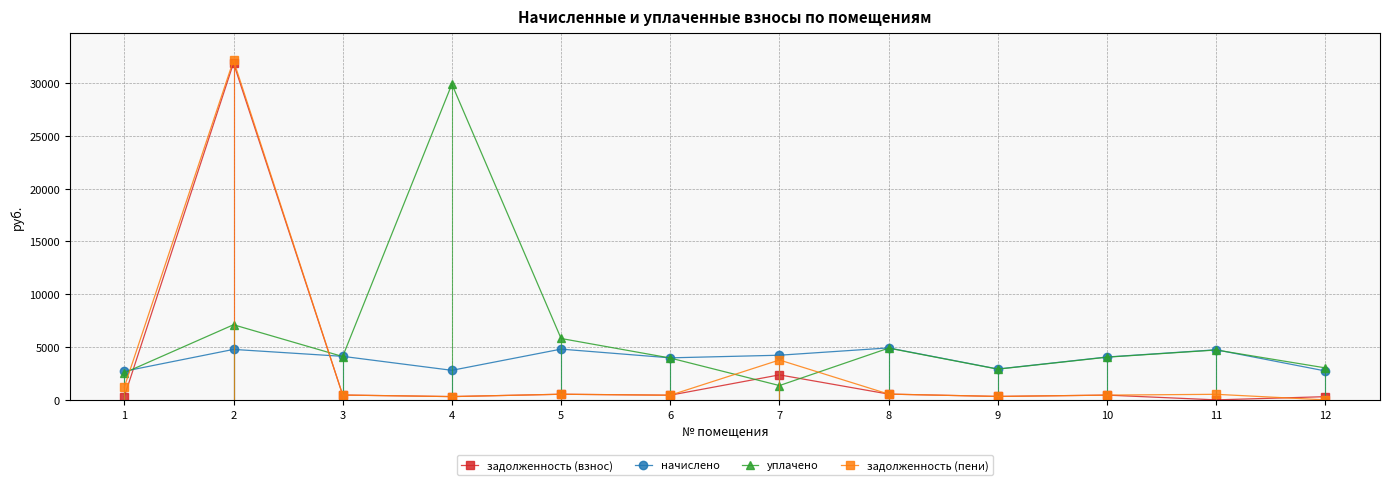

What is the difference between the maximum and second lowest values in the задолженность (взнос) series?

31594.2